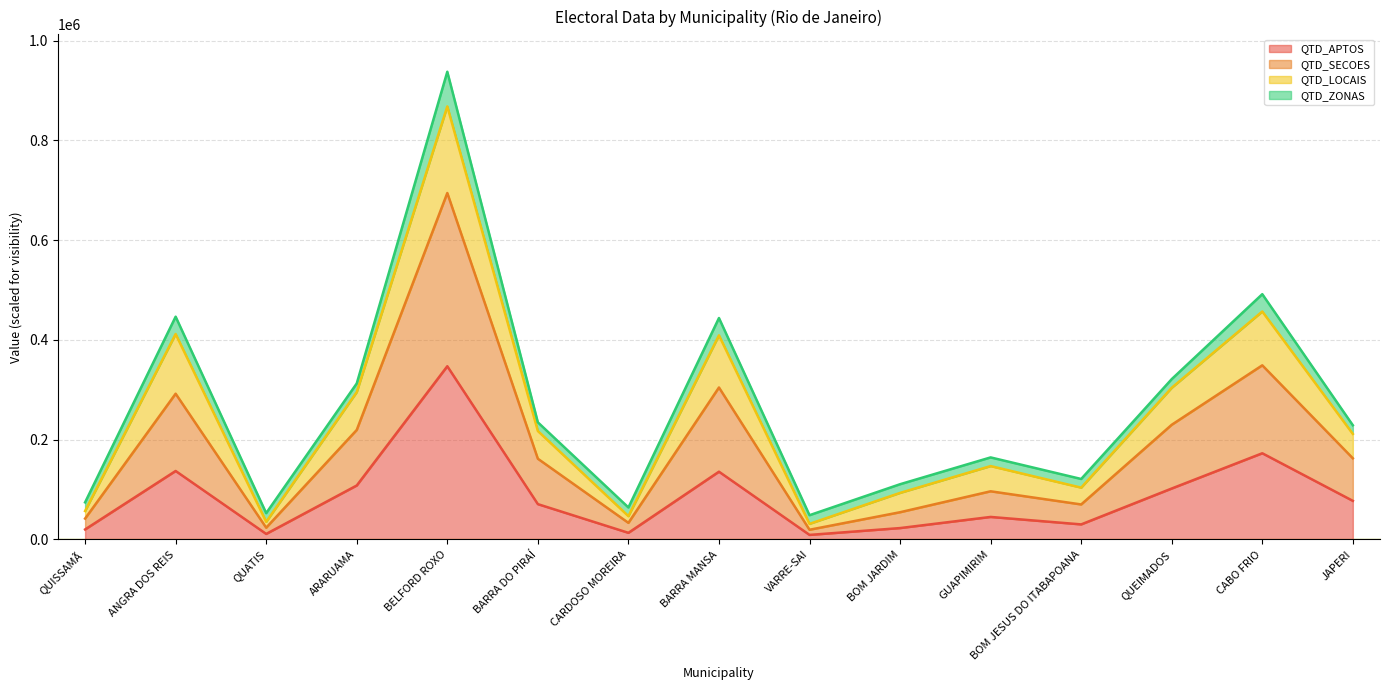

True or false: QTD_SECOES has more than 2 interior local peaks.

True